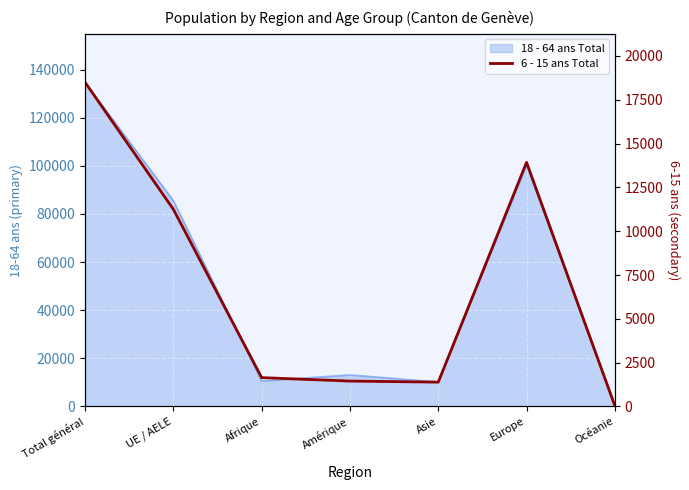

What is the smallest value displayed?

38